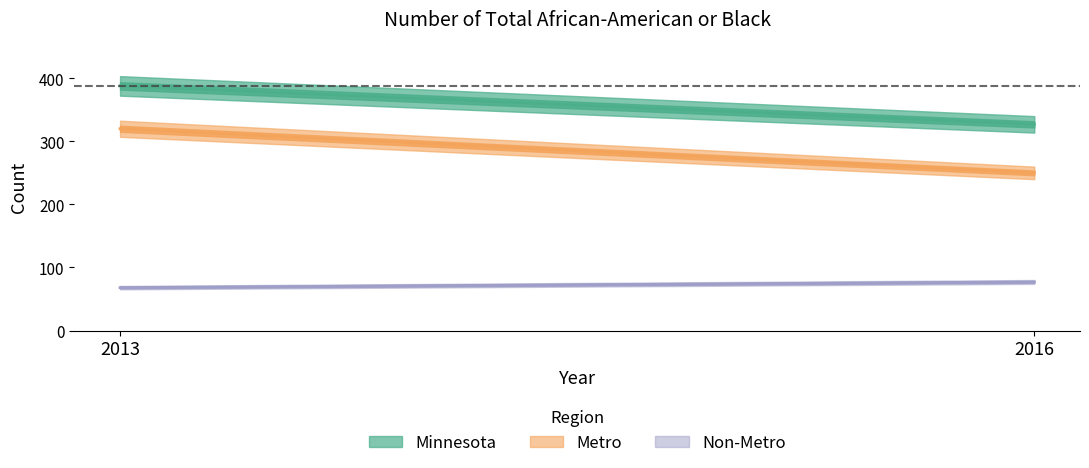

At which category is the sum across all series the highest?

2013